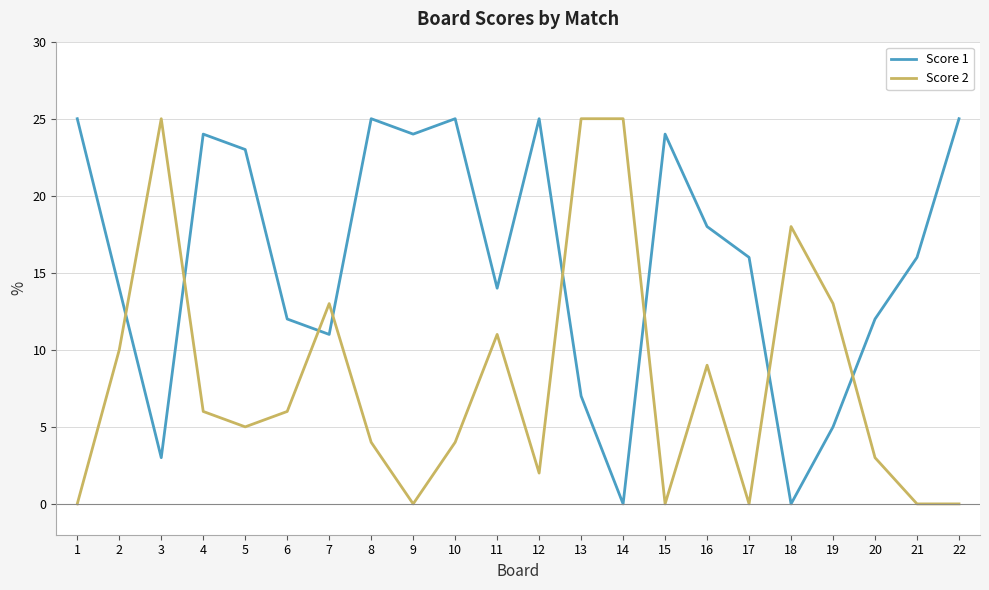

At which category does Score 1 reach its first local valley?

3